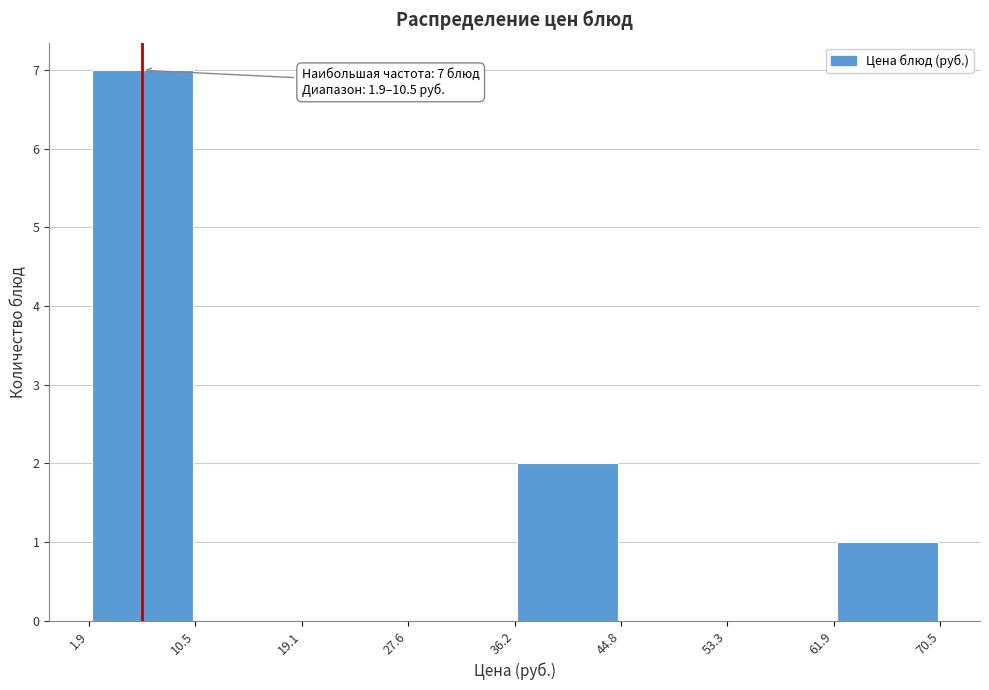

Which range on the x-axis has the tallest bar?

1.9 to 10.5